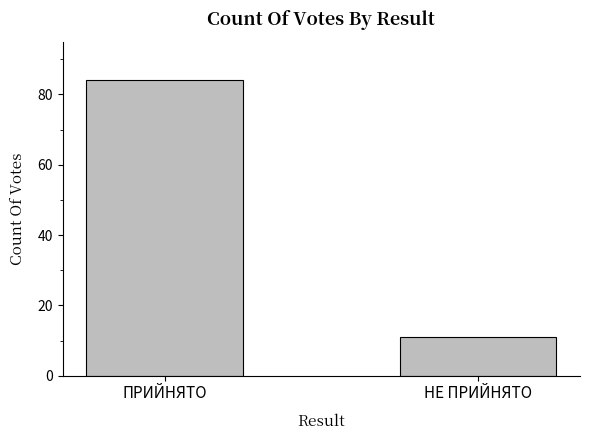

Between НЕ ПРИЙНЯТО and ПРИЙНЯТО, which is larger?

ПРИЙНЯТО